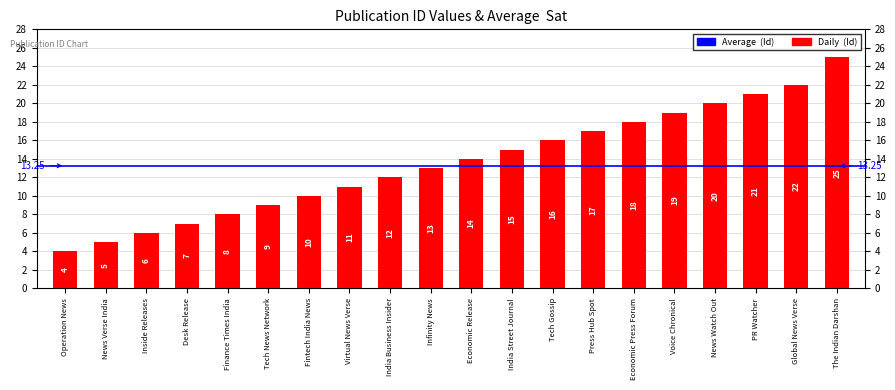

What is the change in value from Inside Releases to Economic Release?

+8